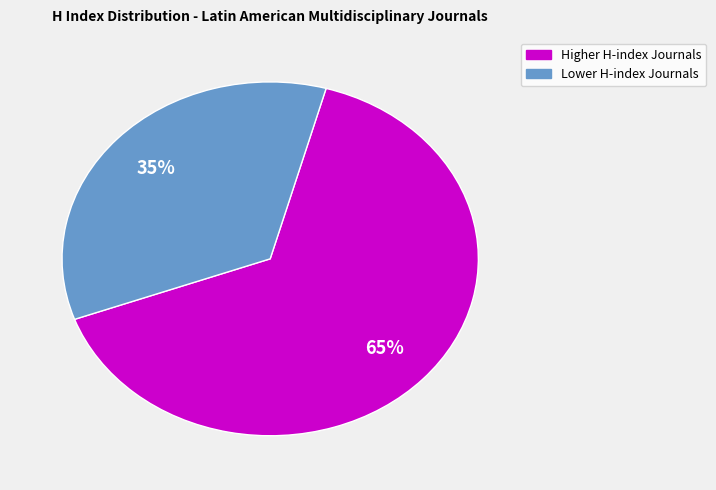

To the nearest percent, what is the average slice percentage?

50%